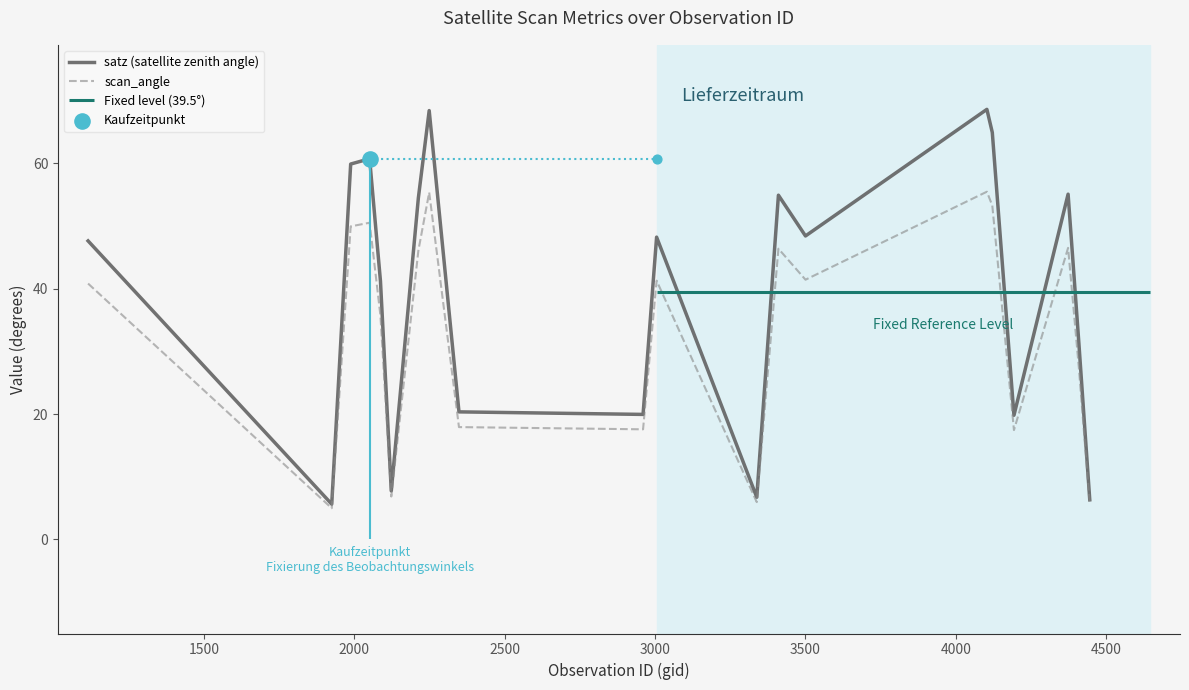

Which series has the widest spread of Y values?

satz (satellite zenith angle)